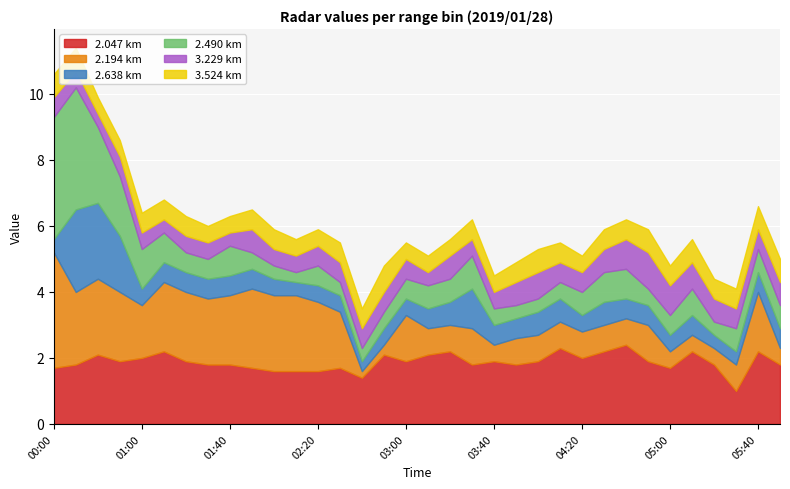

What is the value of the 3.229 point at the 8th from the left?

0.5